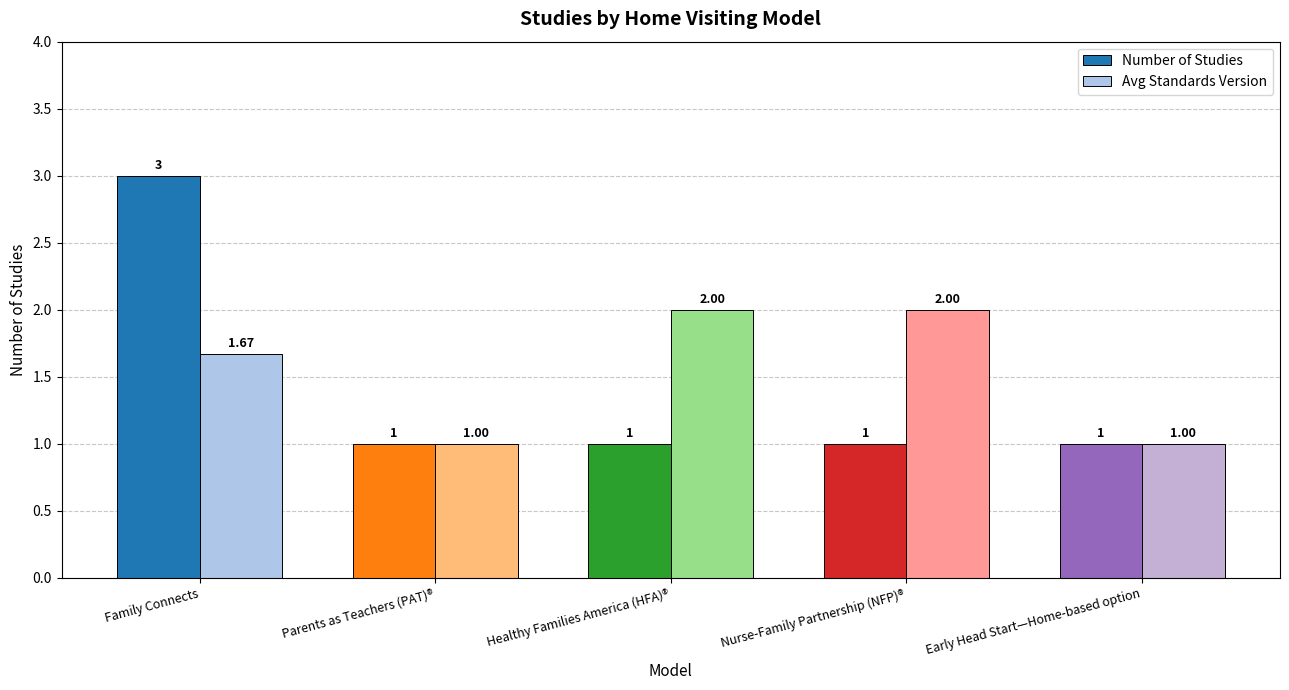

The value of Number of Studies at Healthy Families America (HFA)® is 0.4. True or false?

False